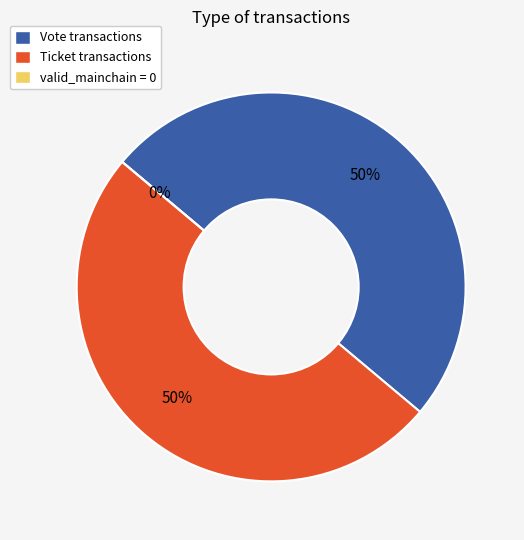

Does Ticket account for over 50% of the chart?

No